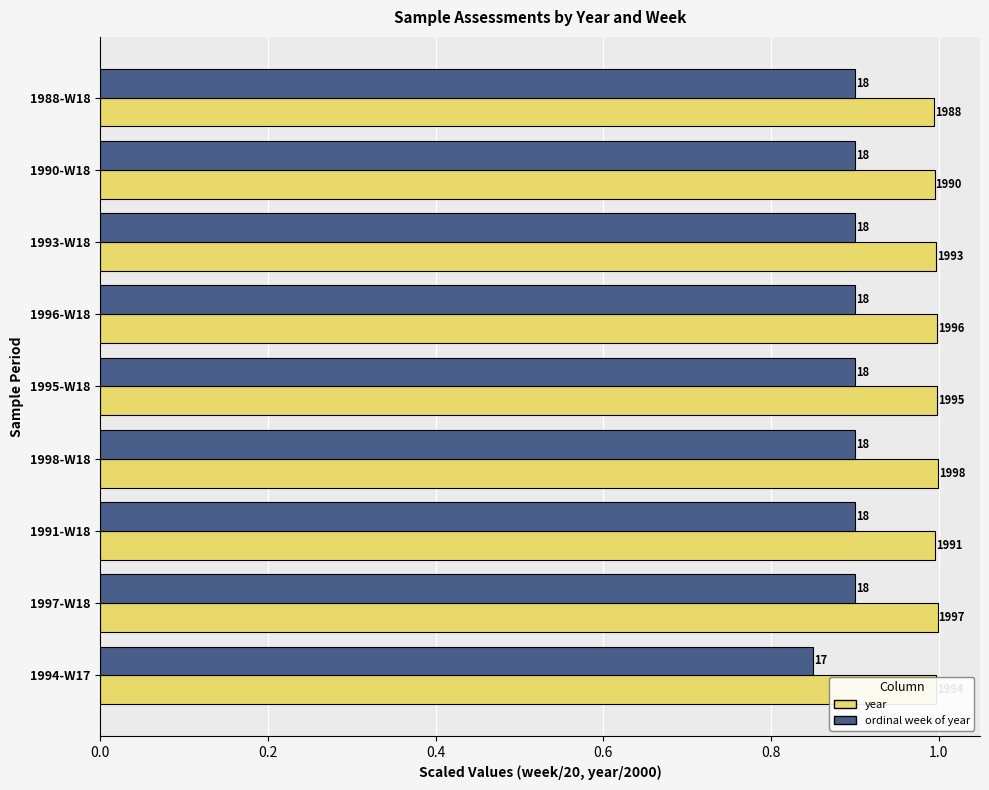

What are all the series names shown in the legend?

year, ordinal week of year